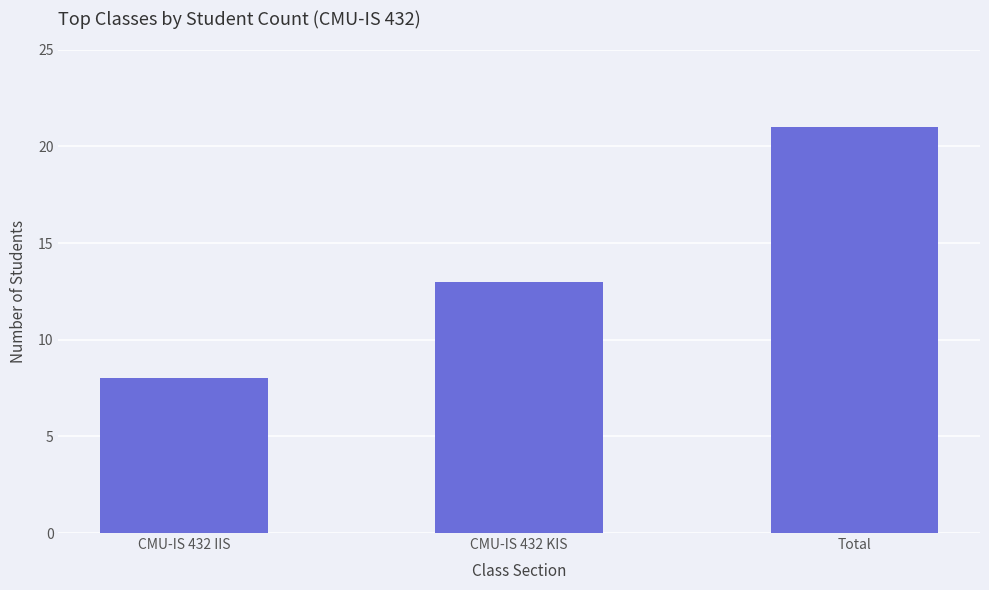

What value does the data have at Total?

21